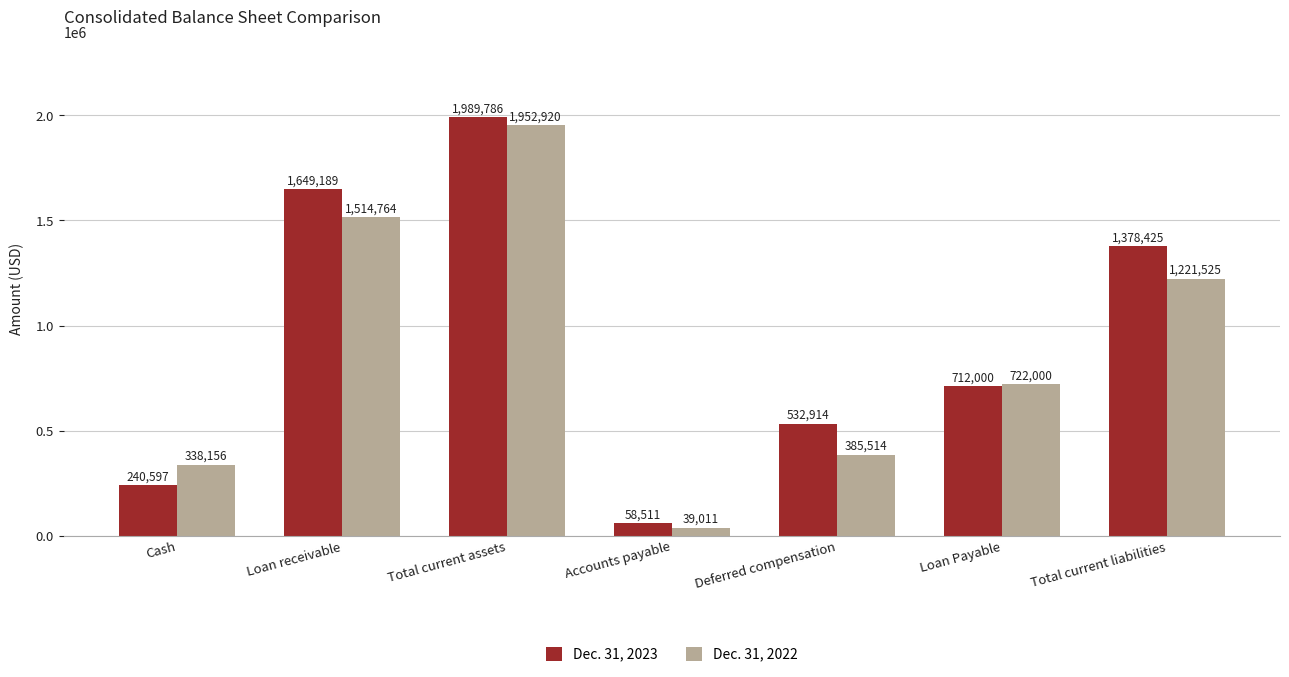

What is the label of the 7th bar from the right?

Cash